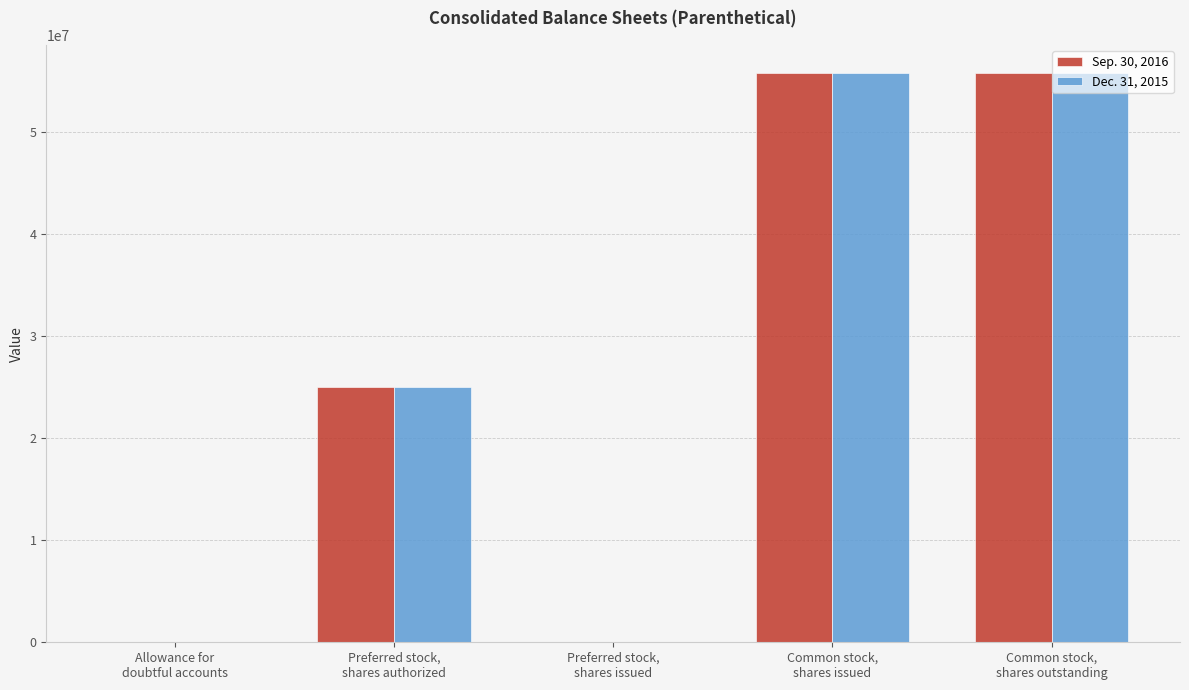

Count the number of data series in this chart.

2